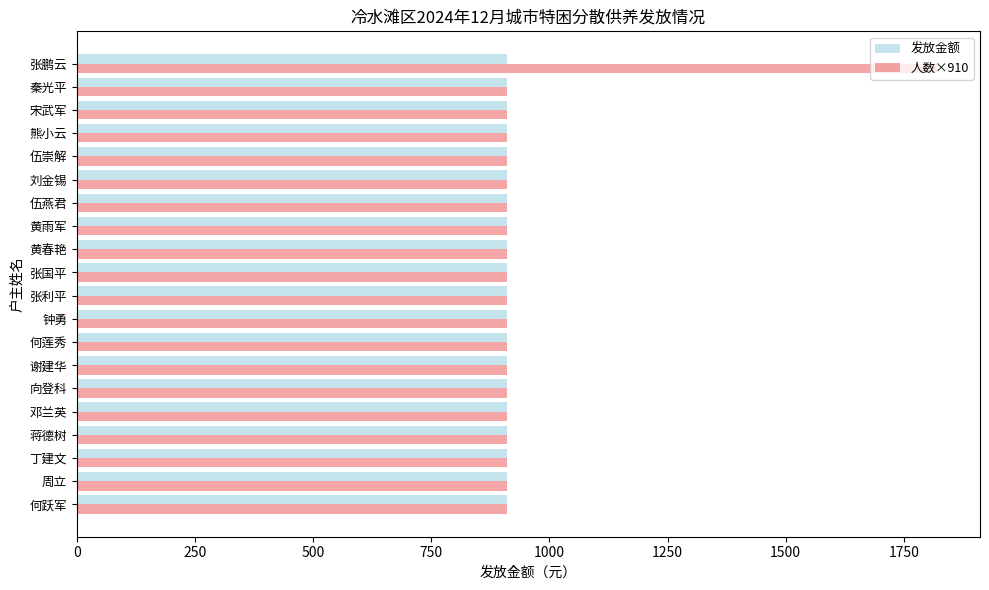

What is the maximum value shown in the chart?

1820